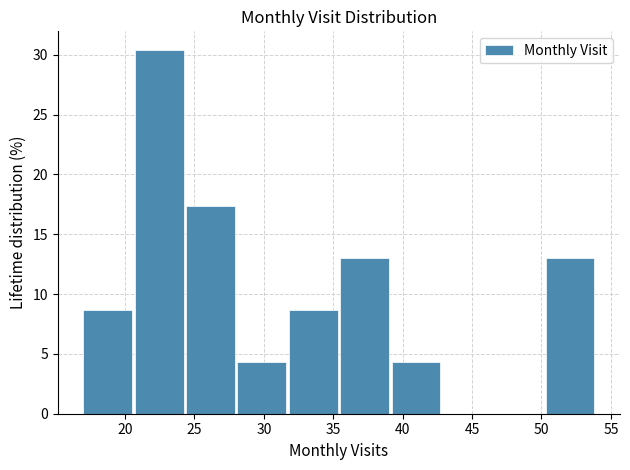

Reading left to right, transcribe this chart: for each bar, give the range it covers on the x-axis and its height. Neither the bar edges nor the heights are printed on the chart, so give them approximately, as read against the axes.

17.0 to 20.7: 8.5
20.7 to 24.4: 30.5
24.4 to 28.1: 17.5
28.1 to 31.8: 4.5
31.8 to 35.5: 8.5
35.5 to 39.2: 13.0
39.2 to 42.9: 4.5
42.9 to 46.6: 0
46.6 to 50.3: 0
50.3 to 54.0: 13.0